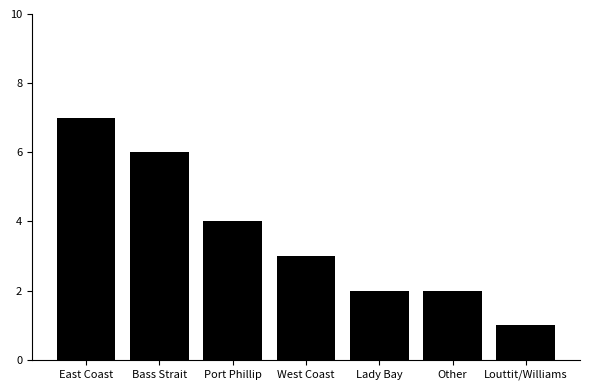

What is the average value?

4